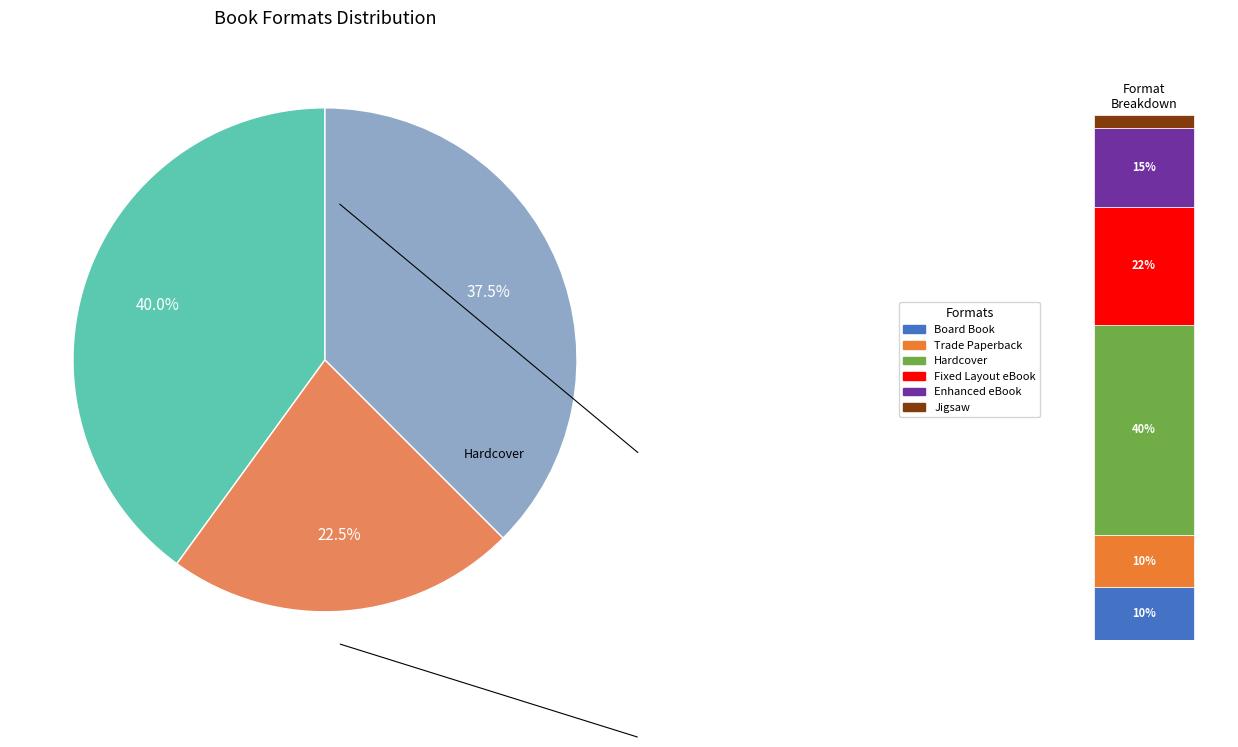

What portion of the pie excludes Board Book?

90.0%